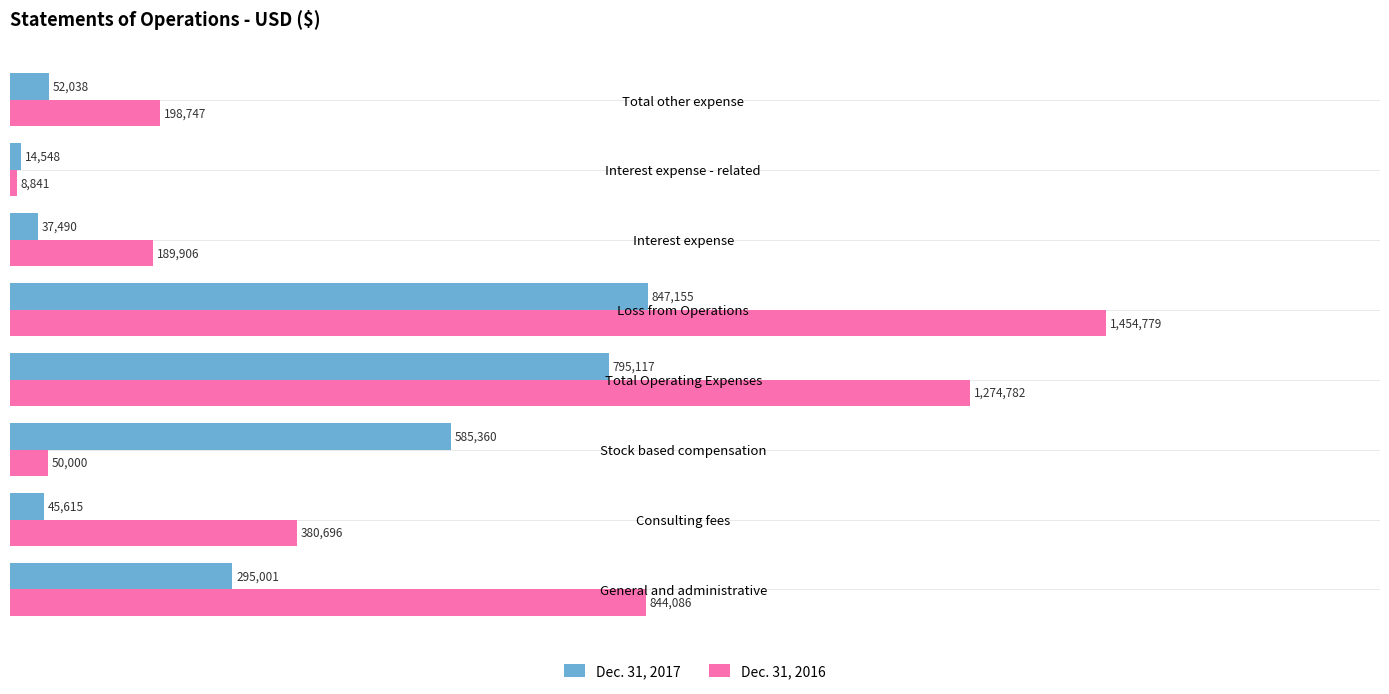

Is it true that Dec. 31, 2016 equals 380696 at Consulting fees?

True